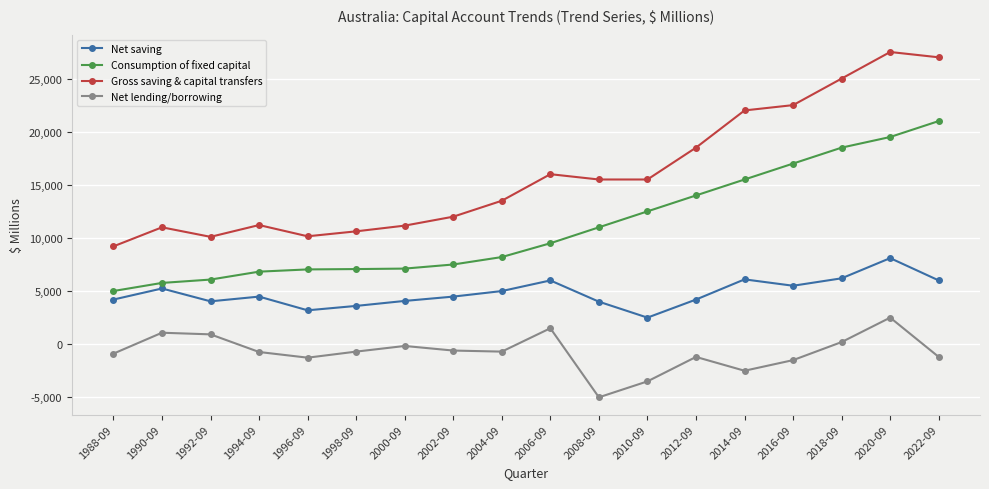

The value of Net saving at 2020-09 is 1944. True or false?

False